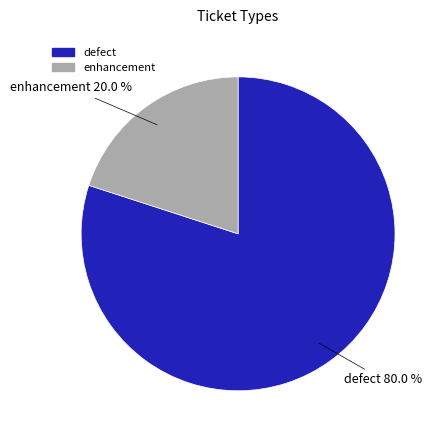

True or false: enhancement accounts for 20% of the total.

True